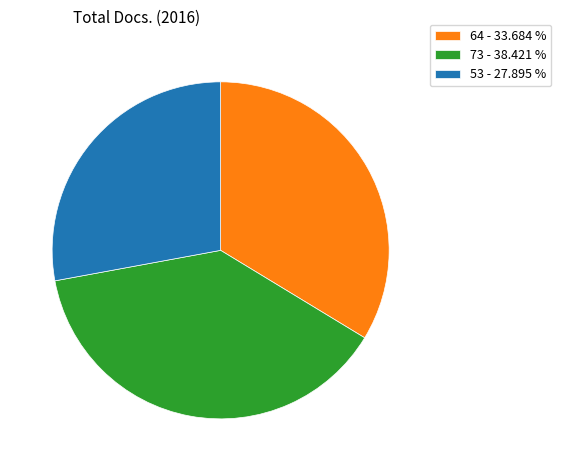

How many slices are in this pie chart?

3